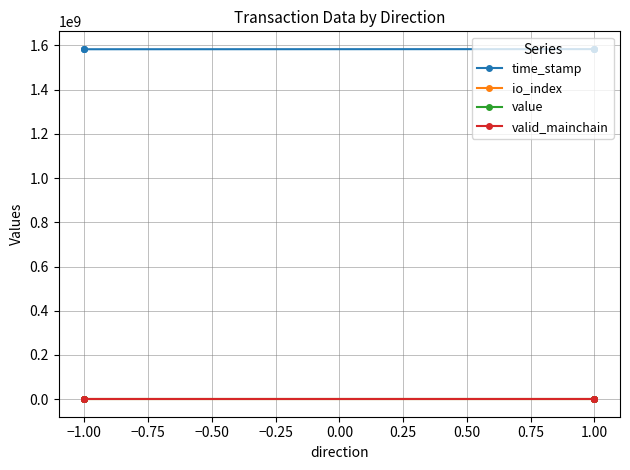

Between −1.00 and 1.00, which series saw the biggest shift?

time_stamp